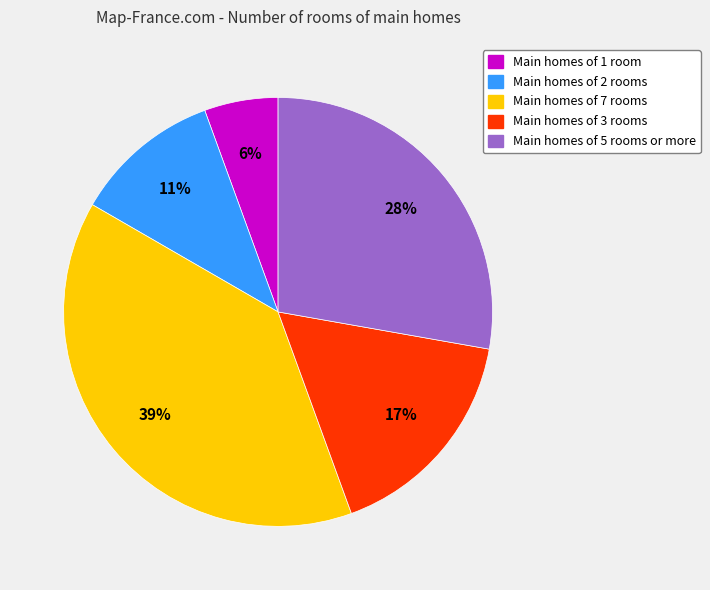

Does Main homes of 1 room represent more than half of the total?

No